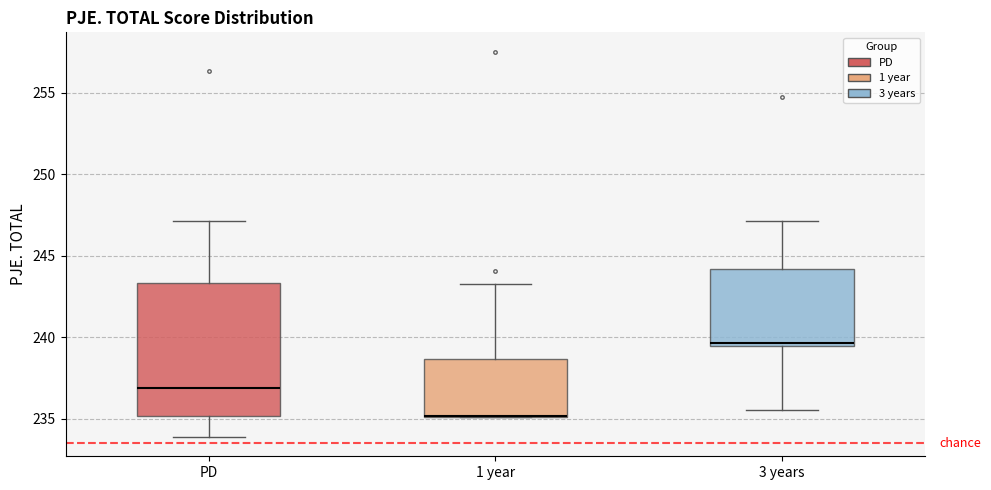

Reading left to right, read every box against the y-axis: the position of its median line, the range the box covers, and the ends of its whiskers. The values are not printed on the chart, so give them approximately, as read against the axis.

PD: median 237.0, box 235.0 to 243.5, whiskers 234.0 to 247.0
1 year: median 235.0 (drawn on the box's lower edge), box 235.0 to 238.5, whiskers 235.0 to 243.5
3 years: median 239.5 (just above the box's lower edge), box 239.5 to 244.0, whiskers 235.5 to 247.0